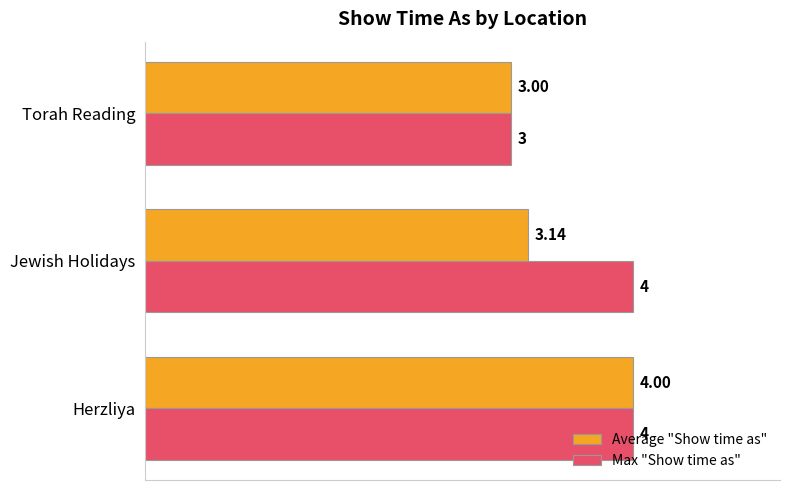

What is the difference between the second highest and minimum values in the Max "Show time as" series?

1.0